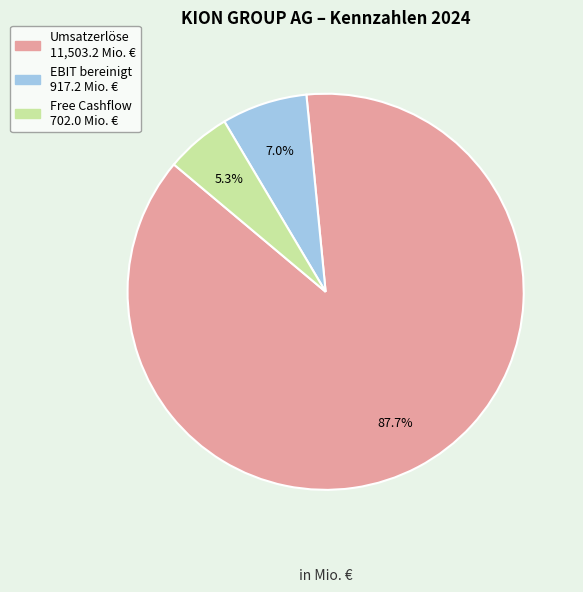

Between Free Cashflow and EBIT bereinigt, which is larger?

EBIT bereinigt